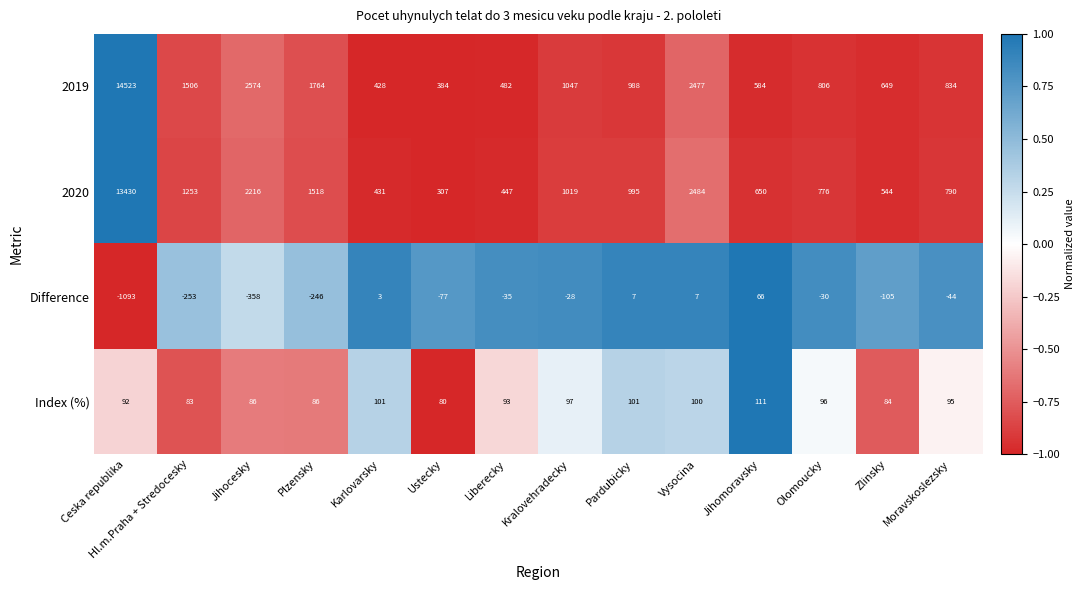

Which series has the largest total across all categories?

2019